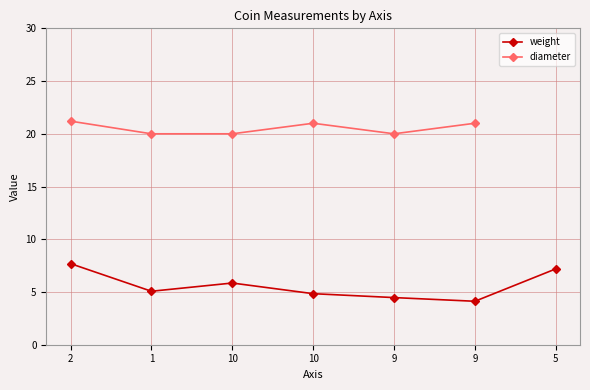

Is it true that weight equals 4.8 at 10?

True